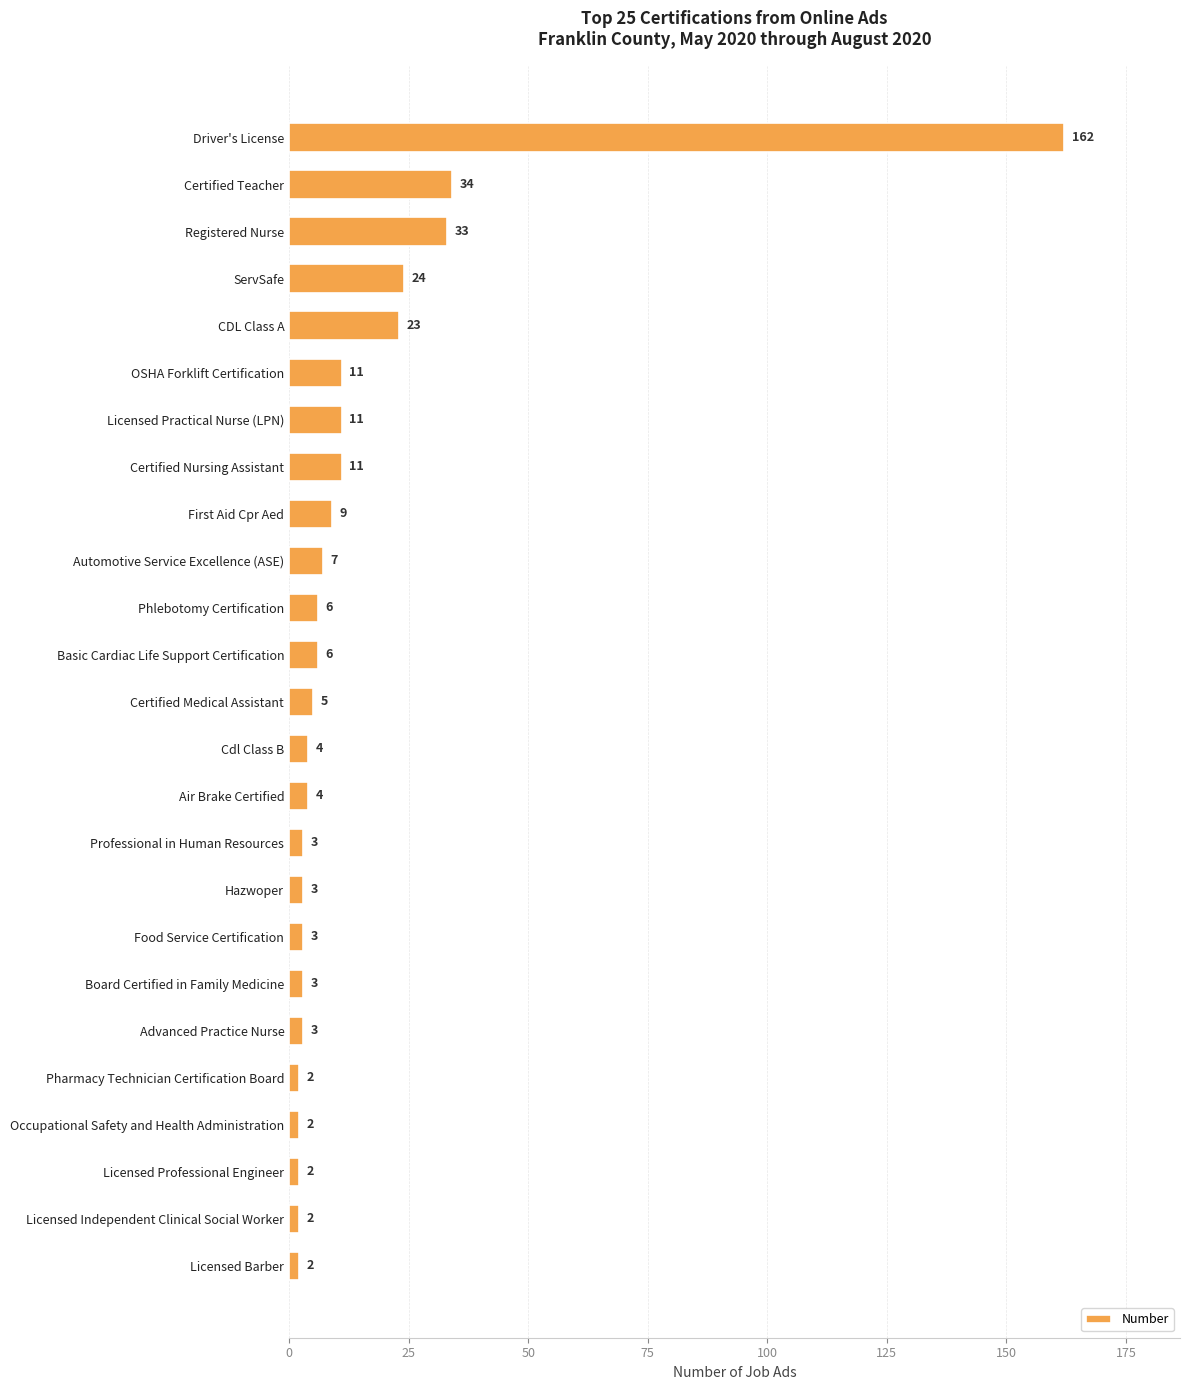

Which has a higher value, Licensed Practical Nurse (LPN) or Driver's License?

Driver's License